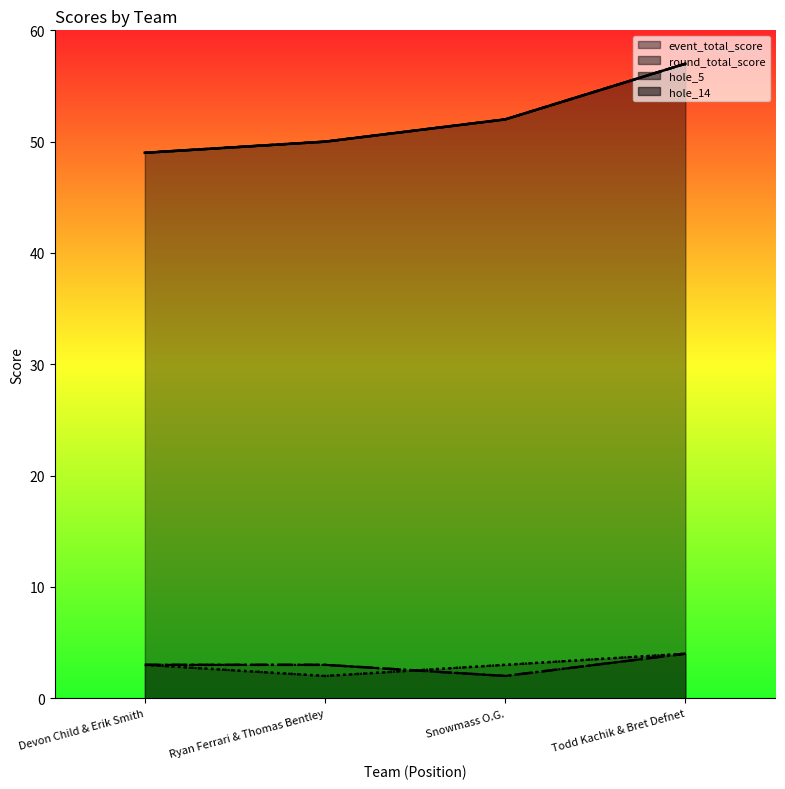

At which label is event_total_score closest to 53?

Snowmass O.G.